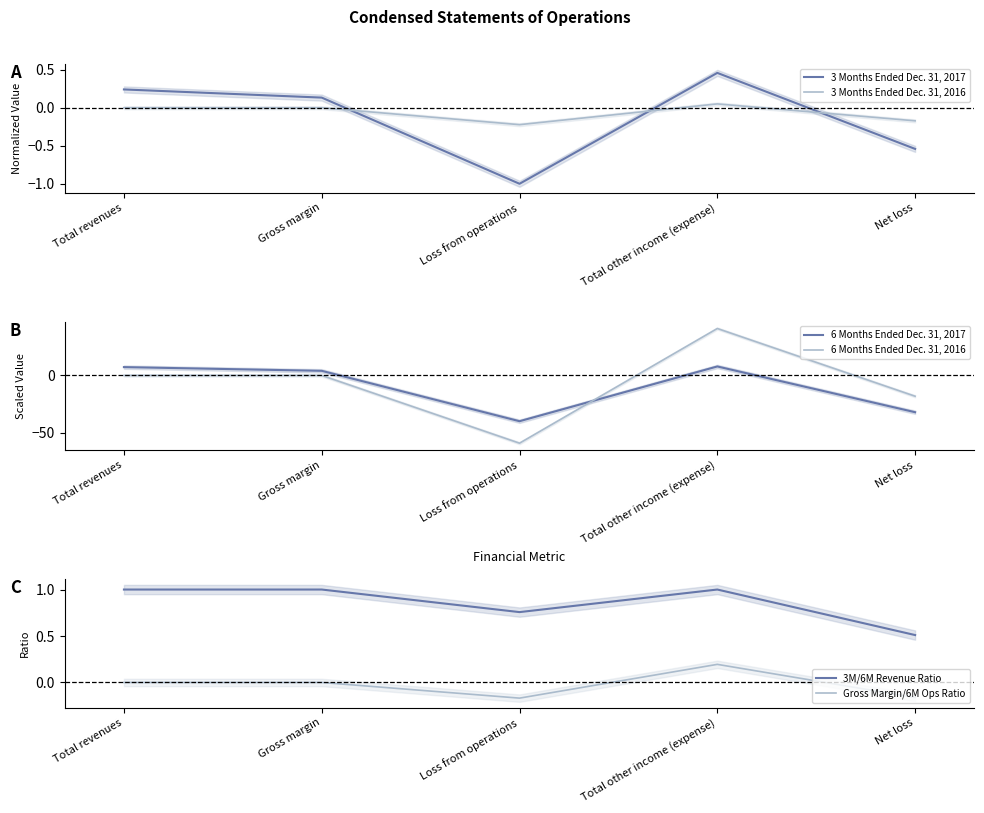

How many 3 Months Ended Dec. 31, 2016 values are between 0 and 1?

3